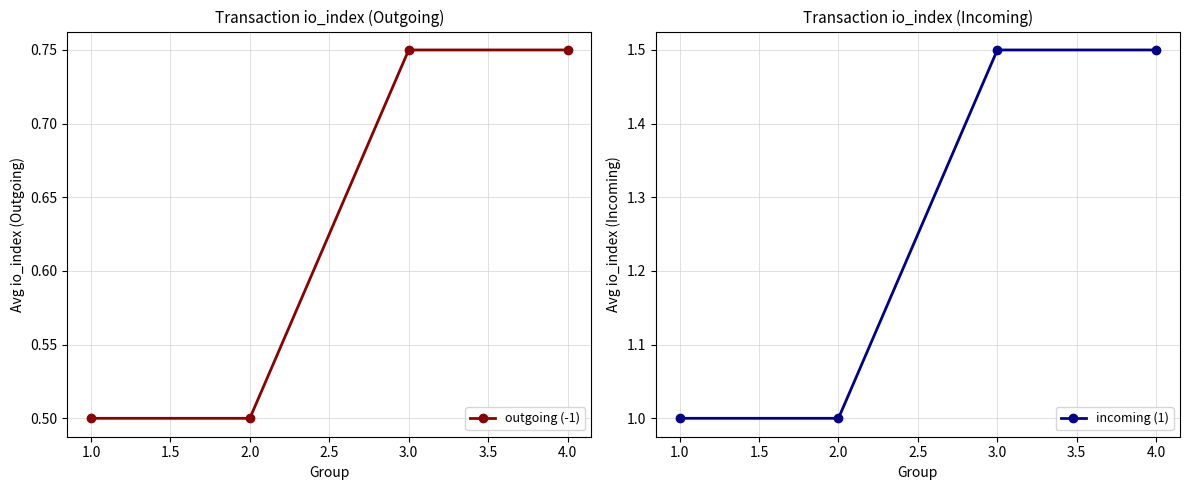

The value of outgoing (-1) at 2.0 is 0.8. True or false?

False